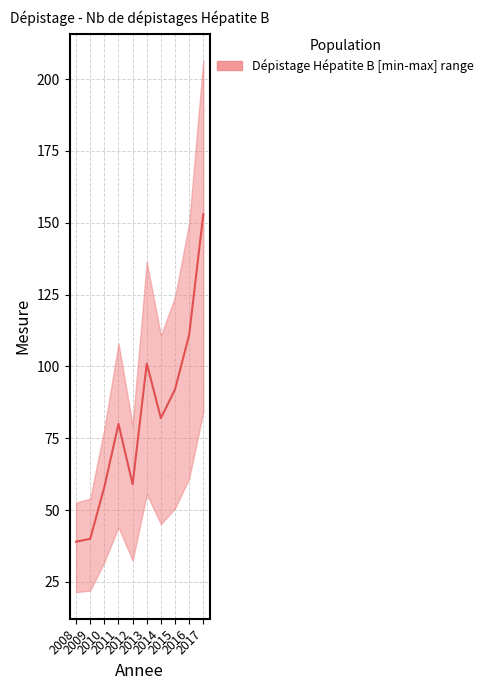

The value at 2013 is 174. True or false?

False